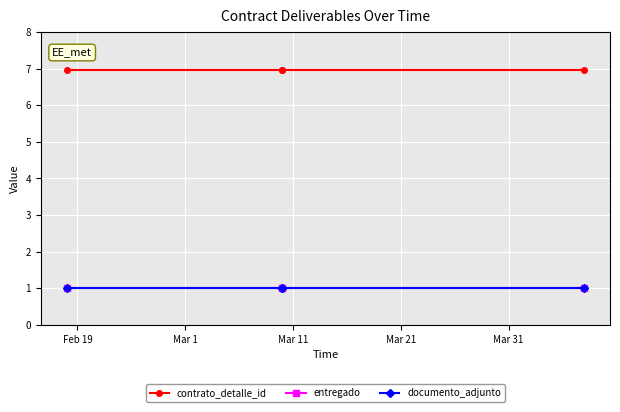

List the series in order of their peak value, highest first.

contrato_detalle_id, entregado, documento_adjunto